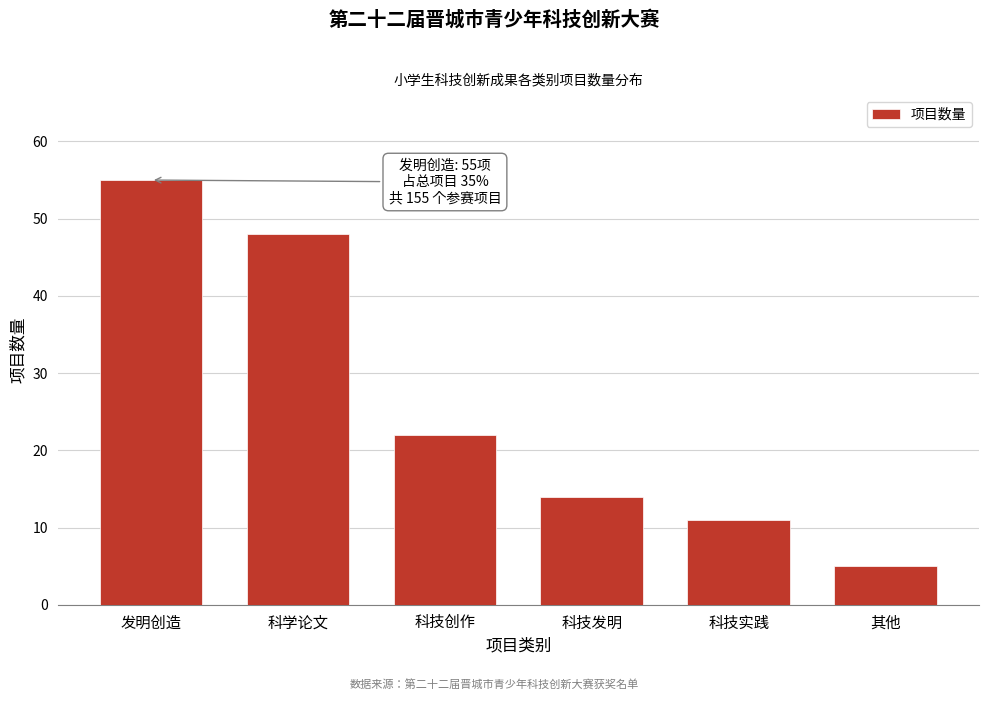

Reading right to left, what are all the values shown in this chart?

其他=5	科技实践=11	科技发明=14	科技创作=22	科学论文=48	发明创造=55